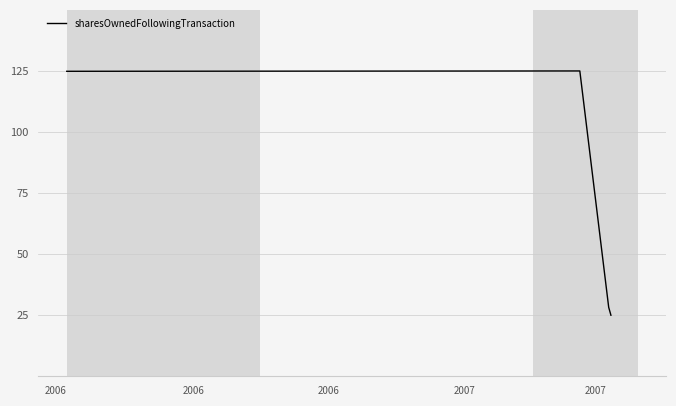

What is the greatest value displayed?

125.0